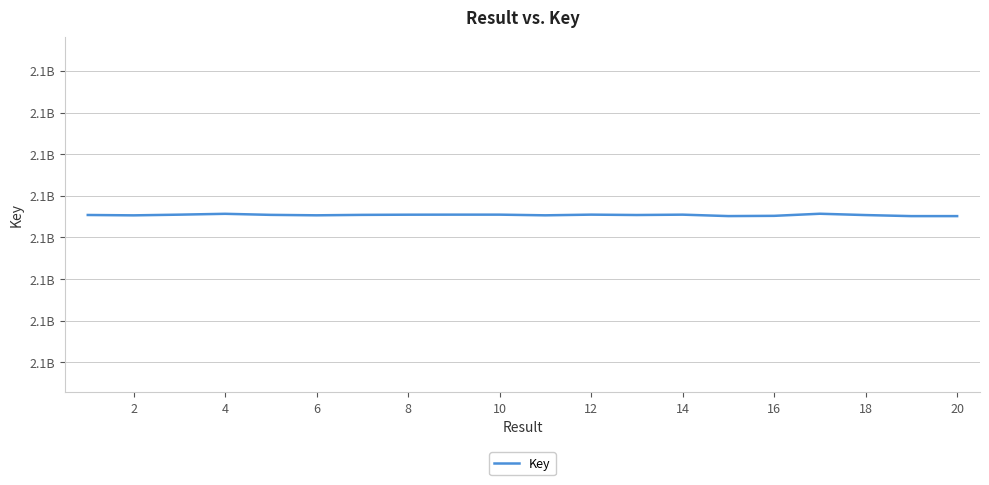

What is the minimum value shown in the chart?

2117878287